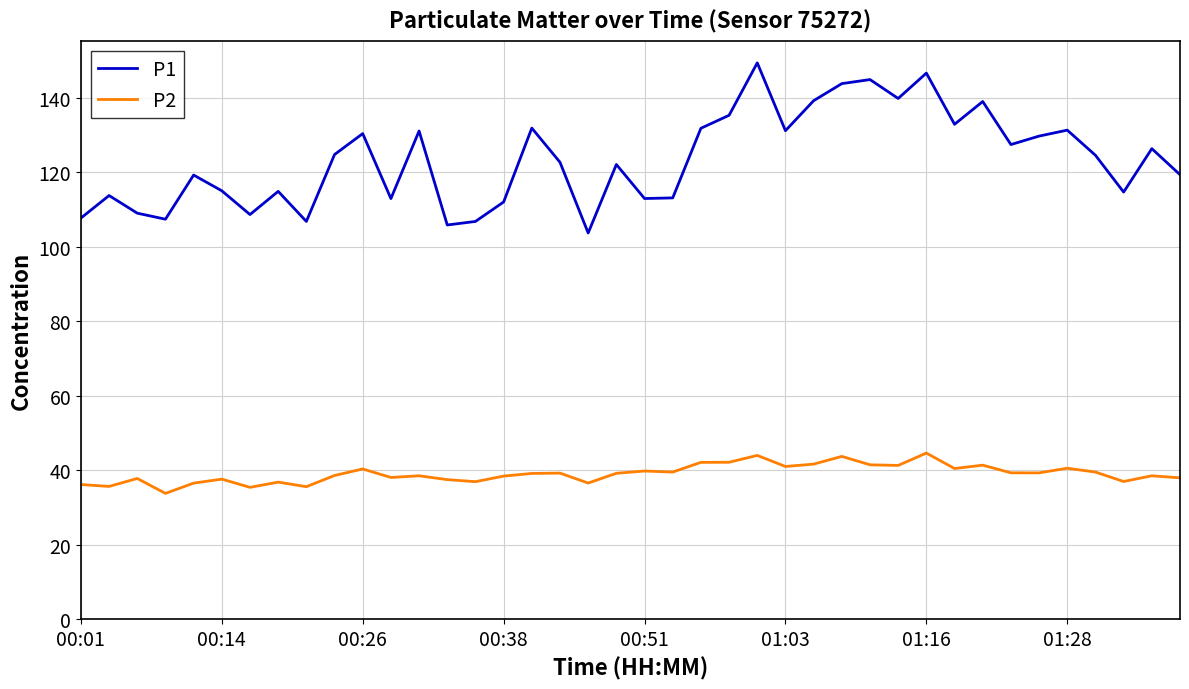

Does the chart have visible grid lines?

Yes